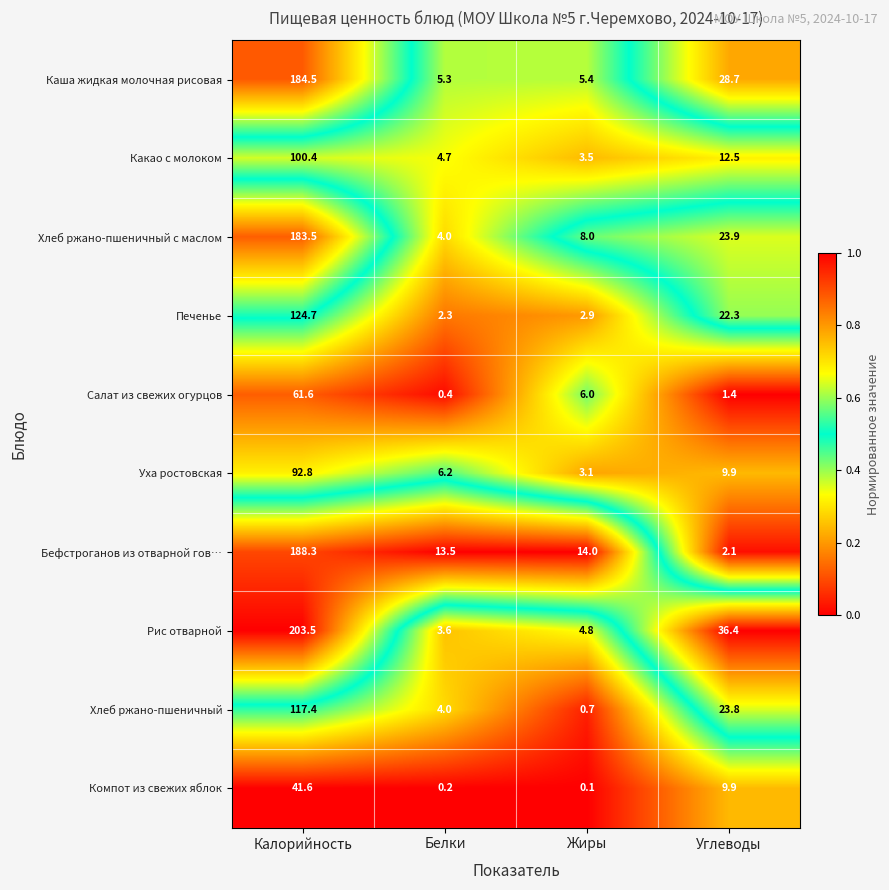

Which series has the widest spread of values?

Рис отварной